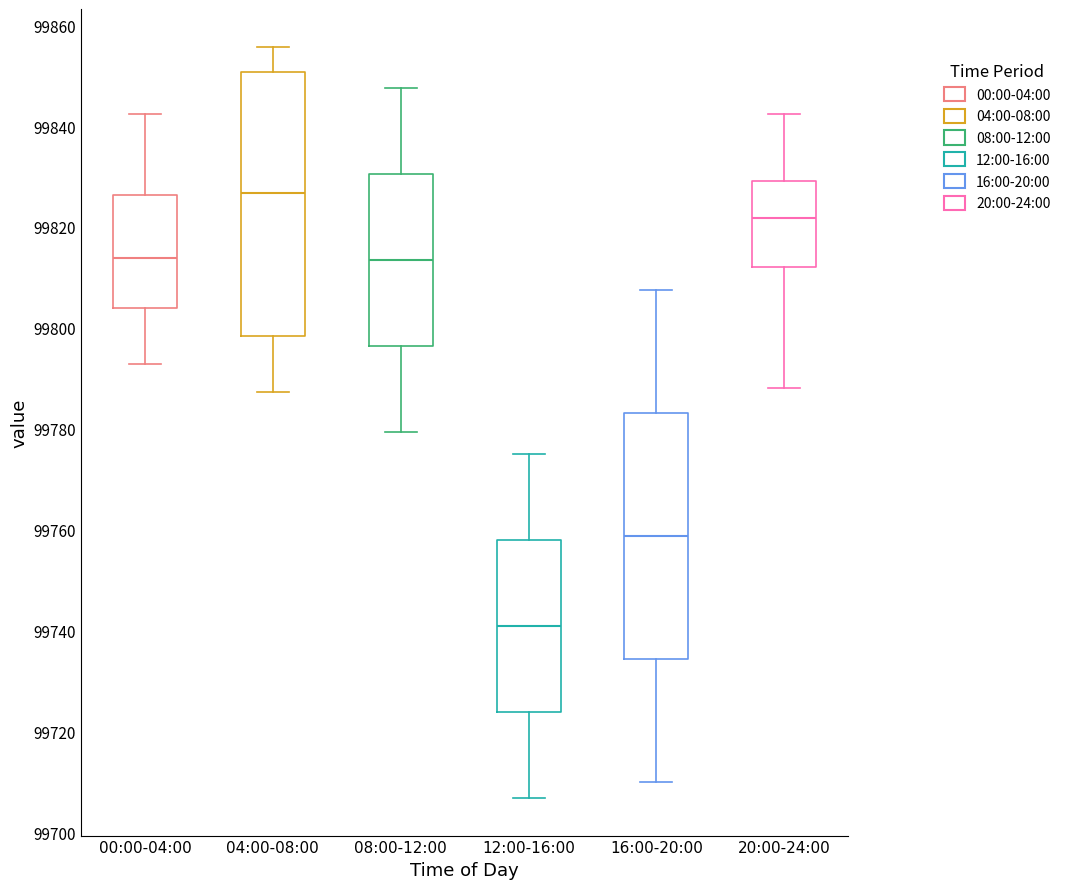

Which box is the tallest, from its lower edge to its upper edge?

04:00-08:00